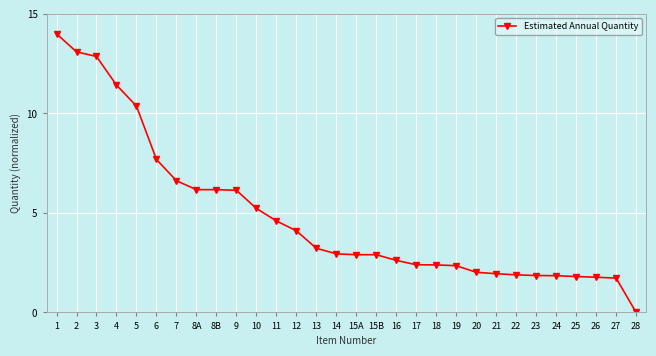

Does the chart display data point markers on the line(s)?

Yes